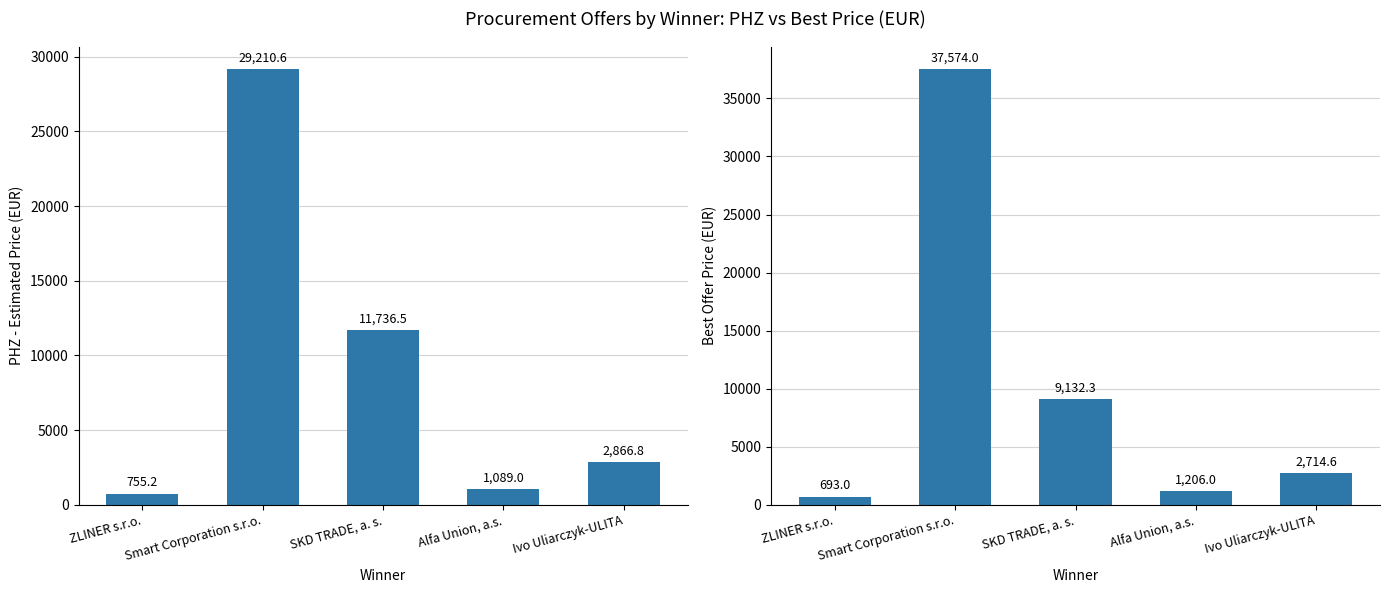

Reading left to right, extract all data points from this chart.

PHZ (Estimated Price): ZLINER s.r.o.=755.2	Smart Corporation s.r.o.=29210.6	SKD TRADE, a. s.=11736.5	Alfa Union, a.s.=1089.0	Ivo Uliarczyk-ULITA=2866.8
Best Offer (Cena celkom): ZLINER s.r.o.=693.0	Smart Corporation s.r.o.=37574.0	SKD TRADE, a. s.=9132.3	Alfa Union, a.s.=1206.0	Ivo Uliarczyk-ULITA=2714.6